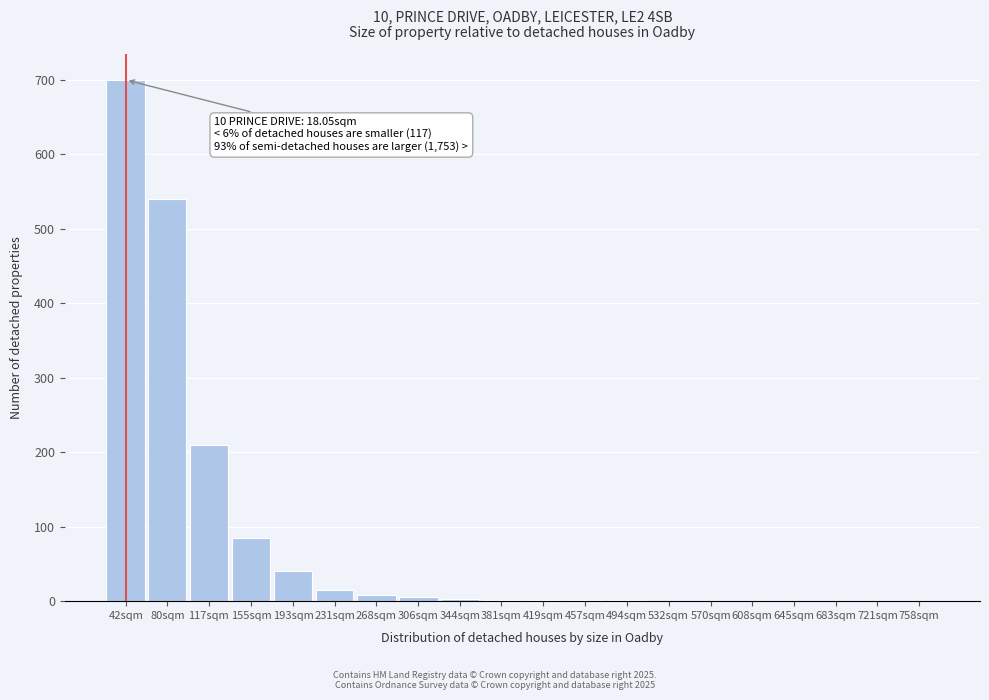

What is the greatest value displayed?

700